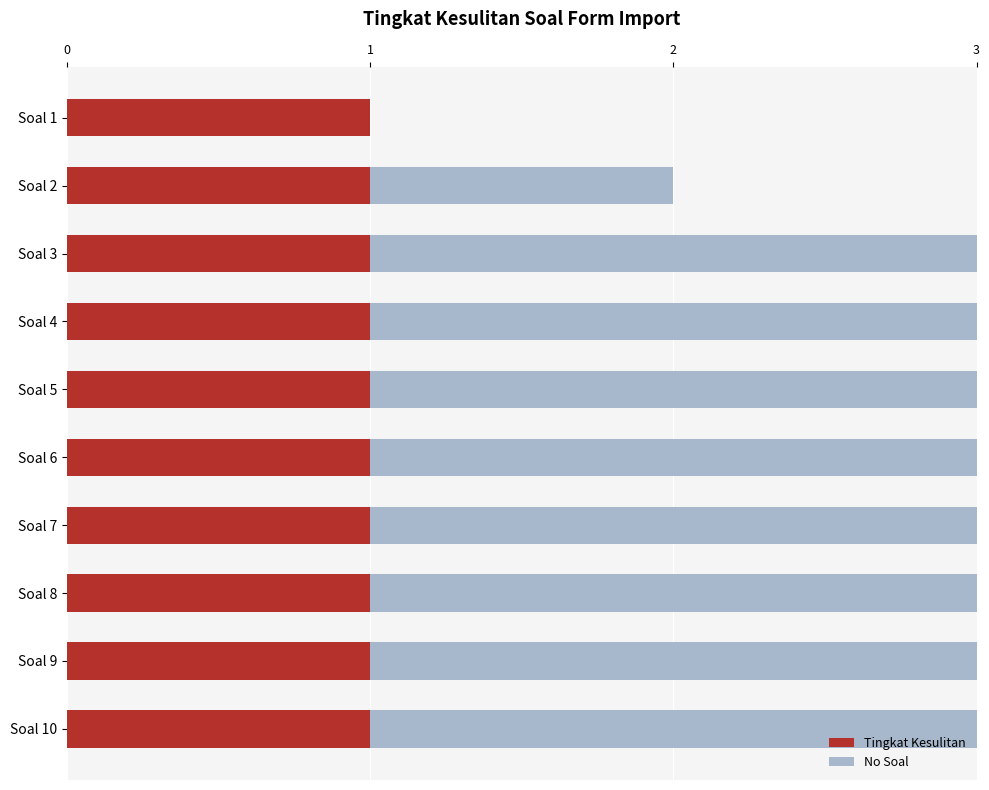

Where is No Soal nearest to the value 5?

Soal 5